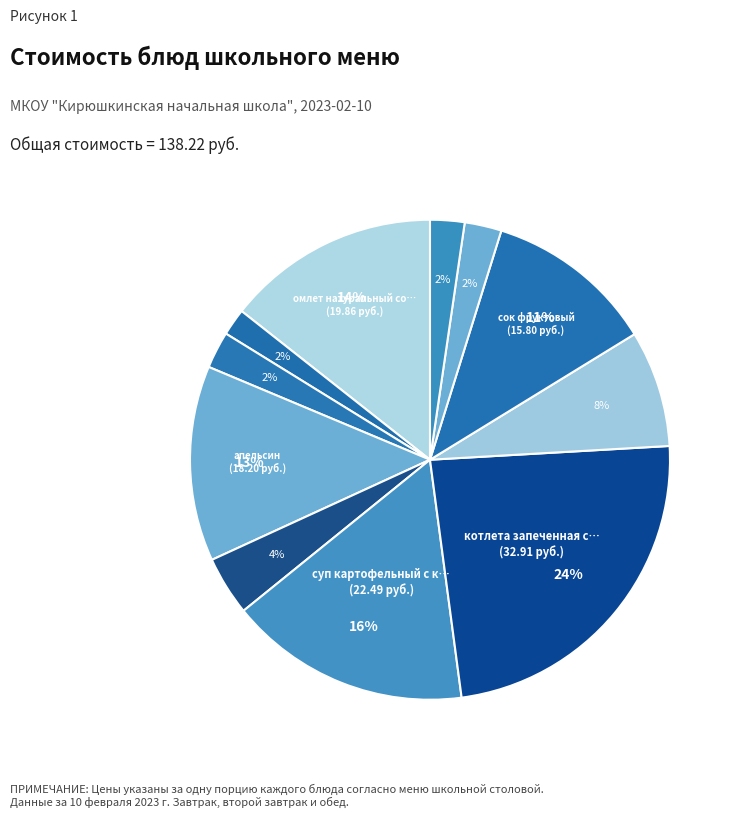

Count the number of slices in the pie.

11